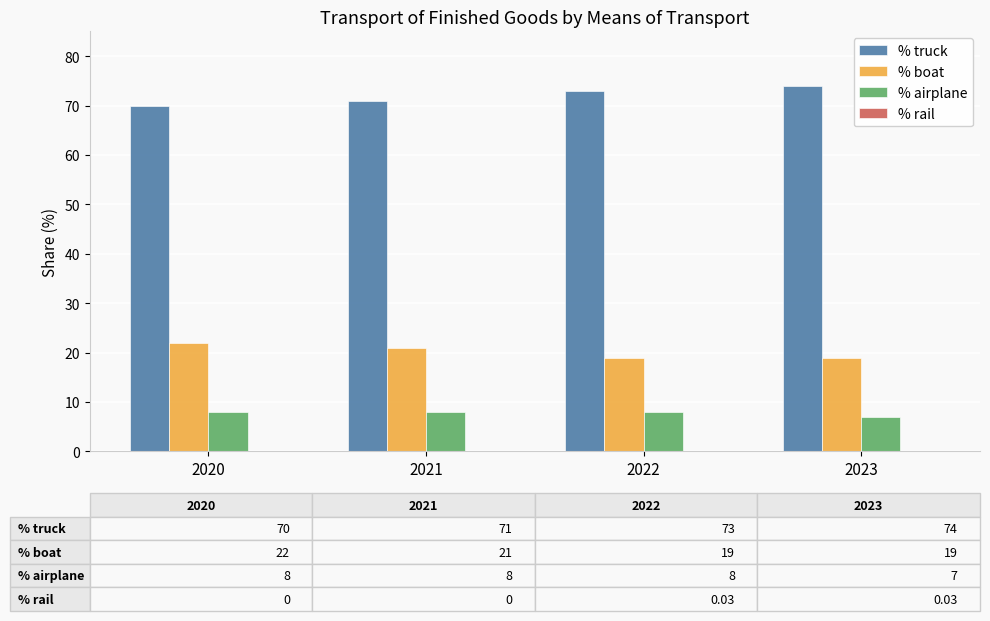

Are the bars horizontal?

No